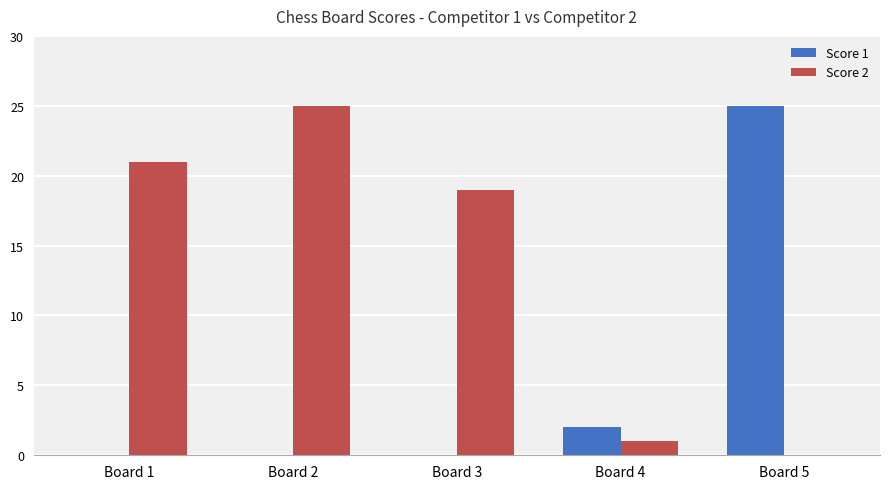

Is it true that Score 1 equals 0 at Board 3?

True